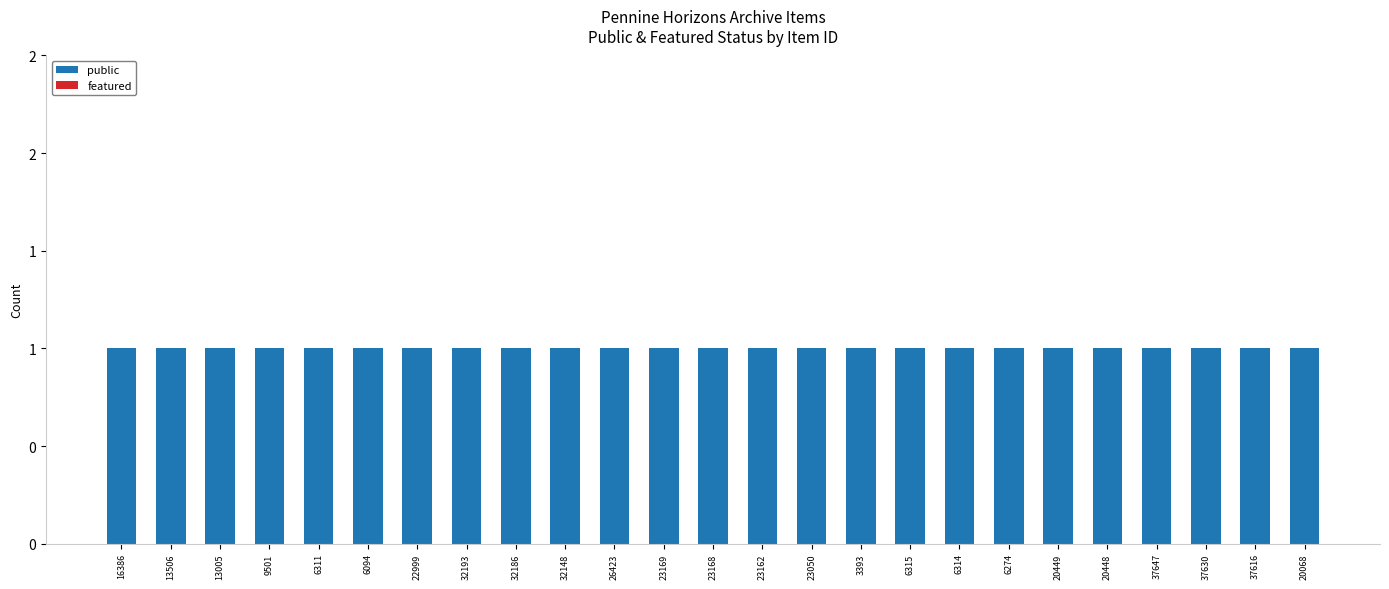

What is the total value across all series at 6314?

1